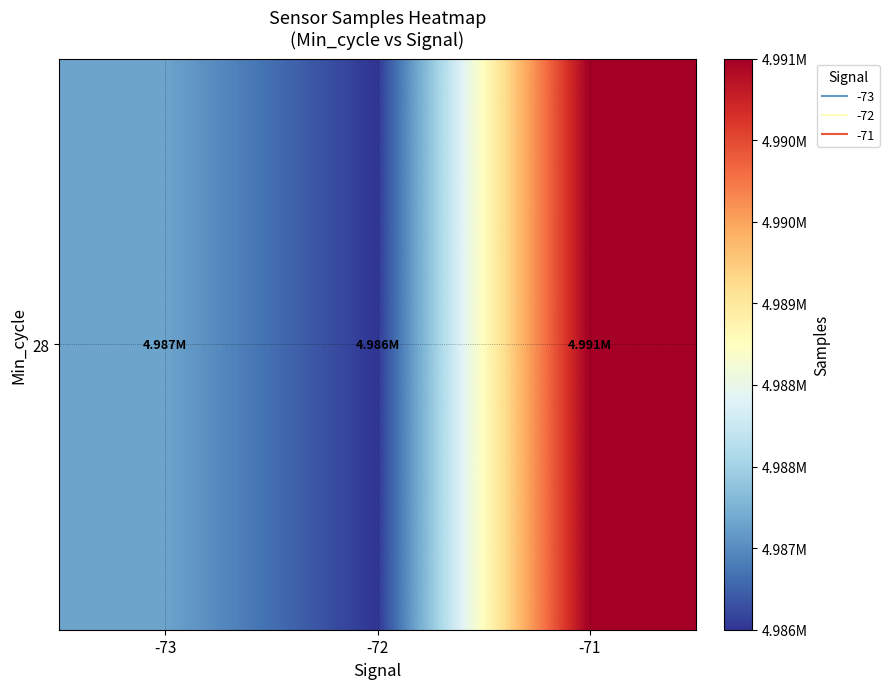

Rank the categories by value from lowest to highest.

-72, -73, -71